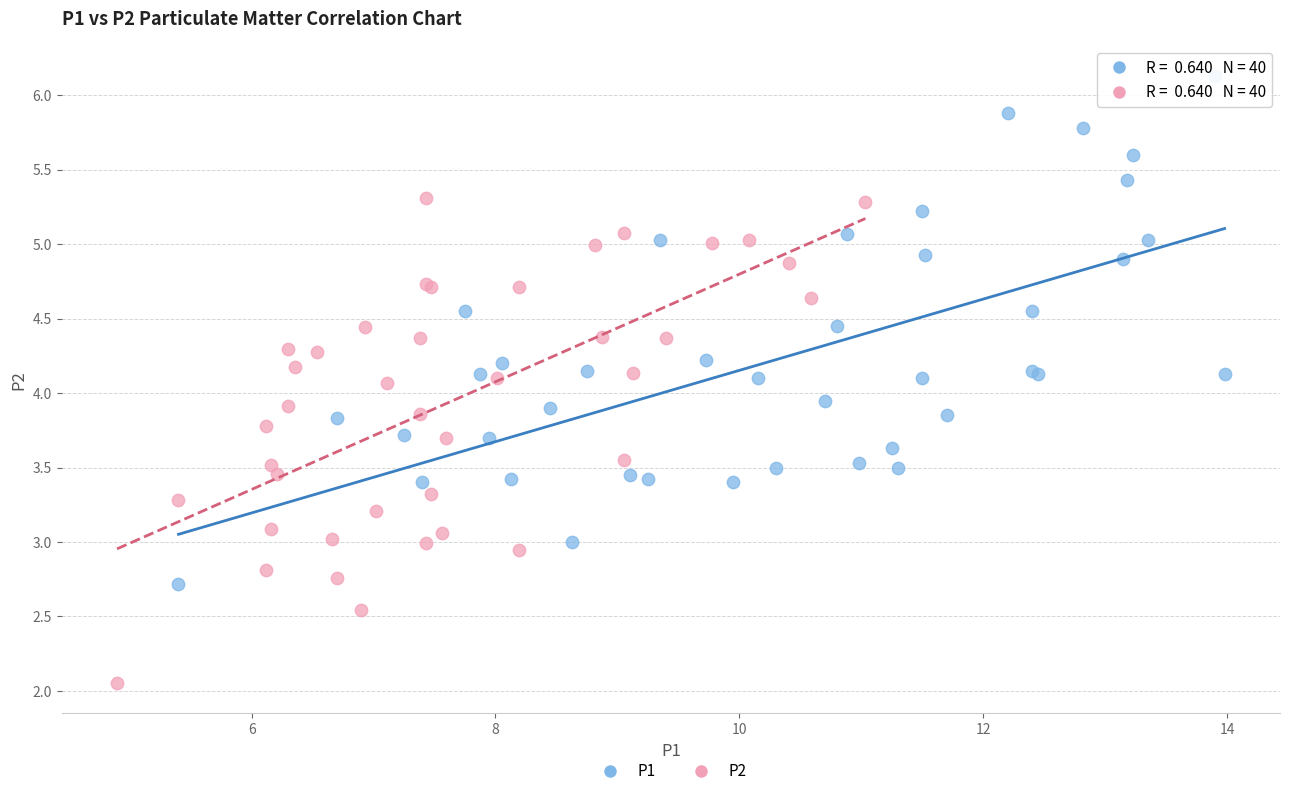

What are all the series names shown in the legend?

P1, P2